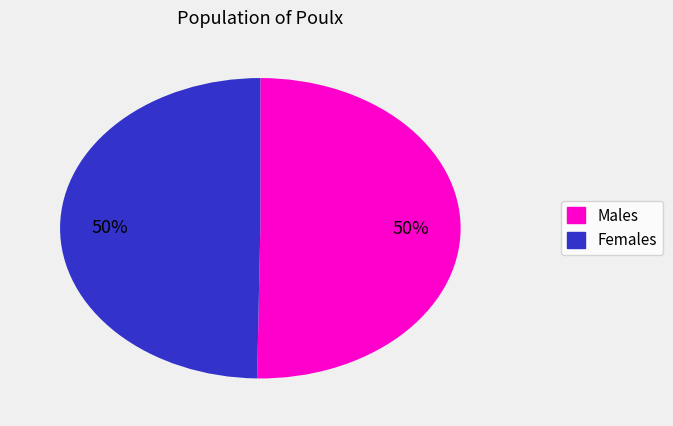

To the nearest percent, what is the average slice percentage?

50%